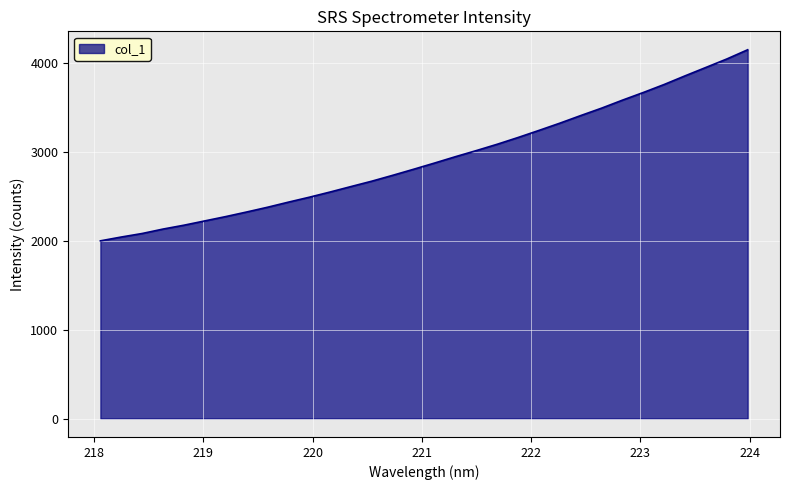

What is the difference between the maximum and minimum values?

2147.5